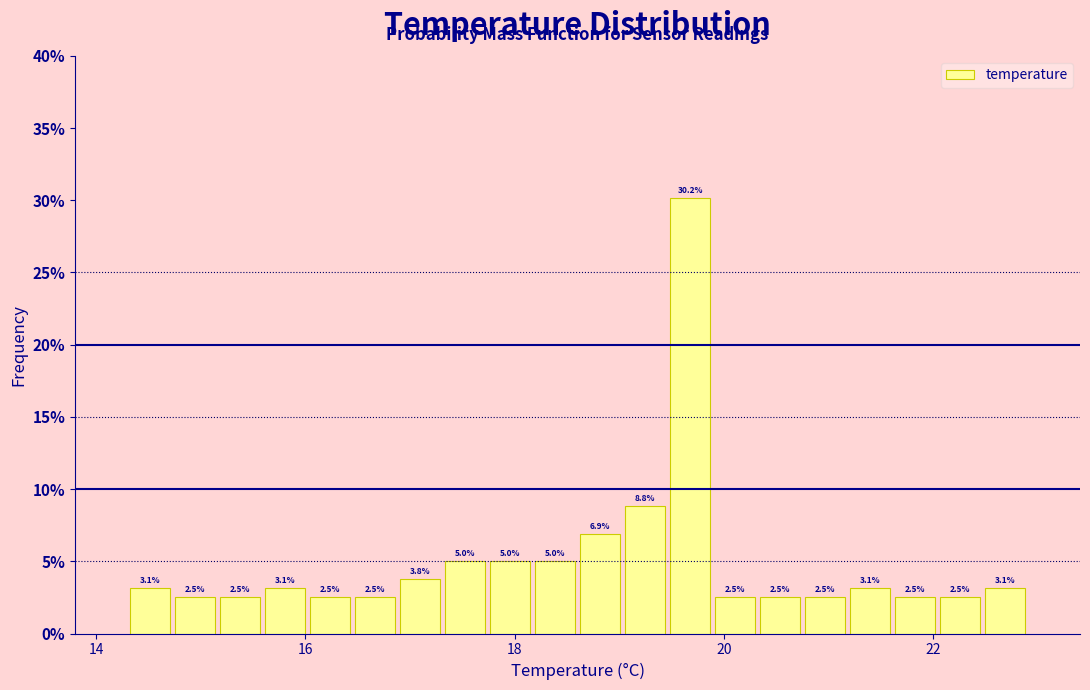

Around what value on the x-axis is the tallest bar? Give the approximate position of its centre, as read against the axis.

19.6